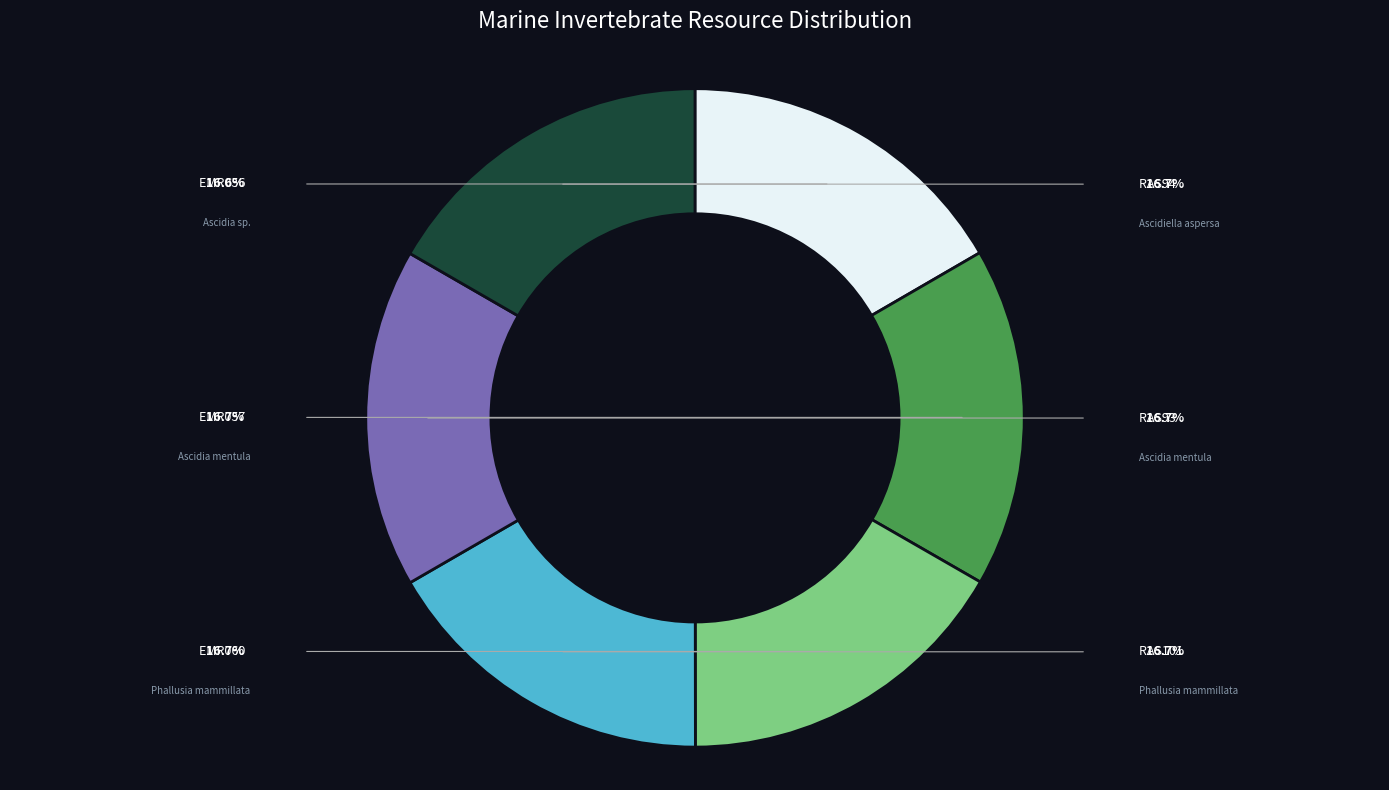

To the nearest percent, what is the average slice percentage?

17%